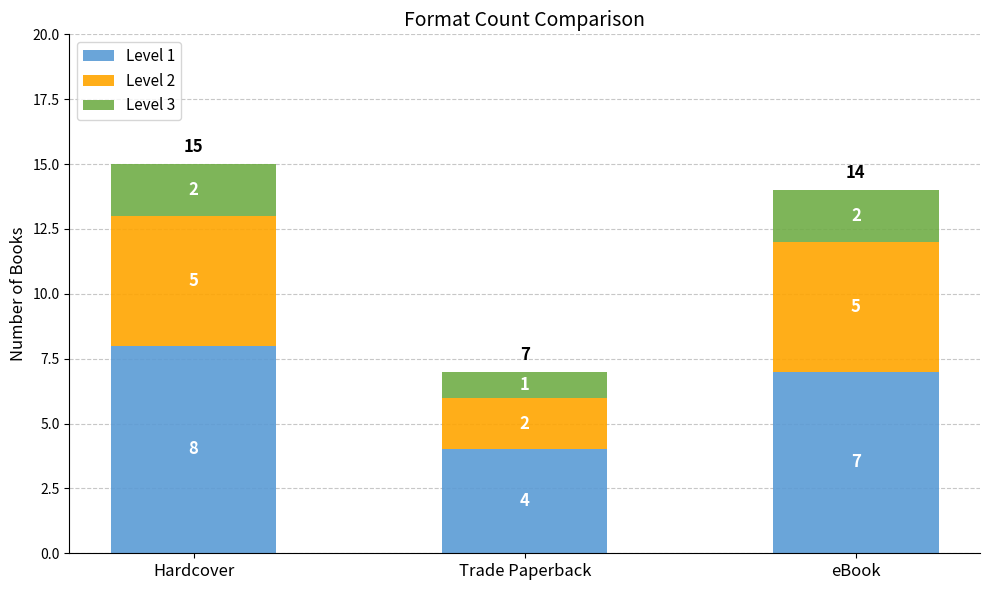

At which label does Level 1 reach its minimum?

Trade Paperback